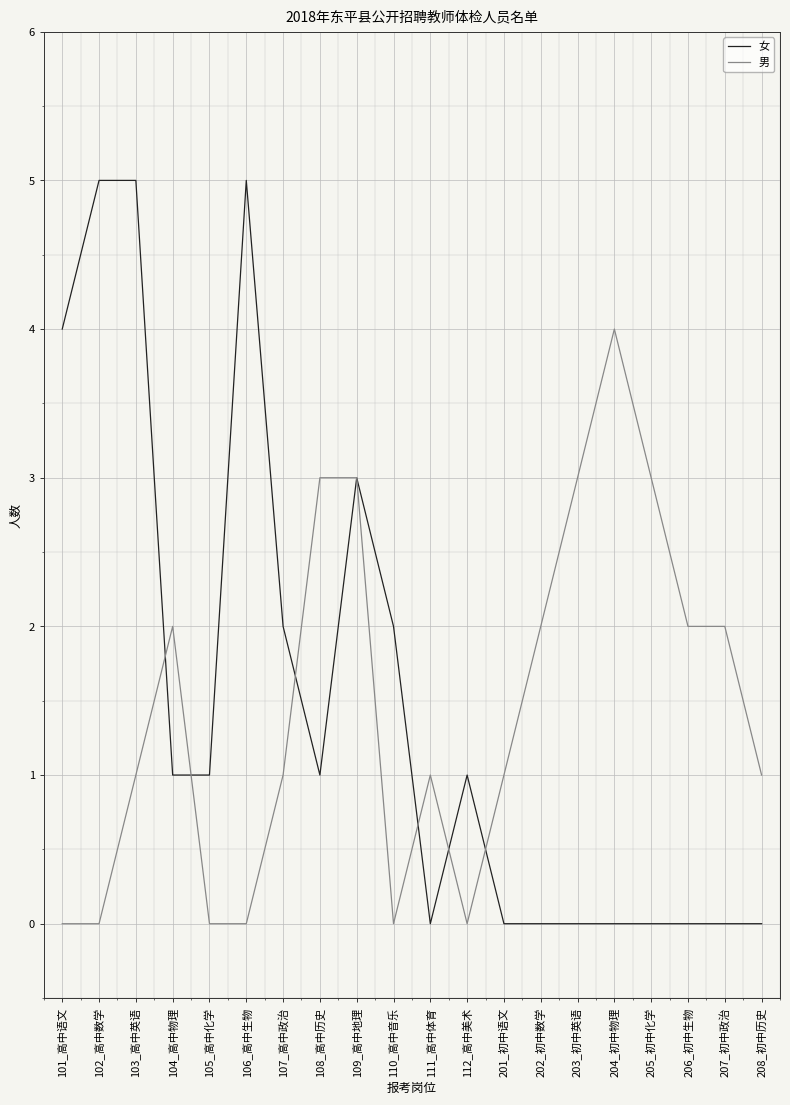

What is the spread (max minus min) of values at 106_高中生物?

5